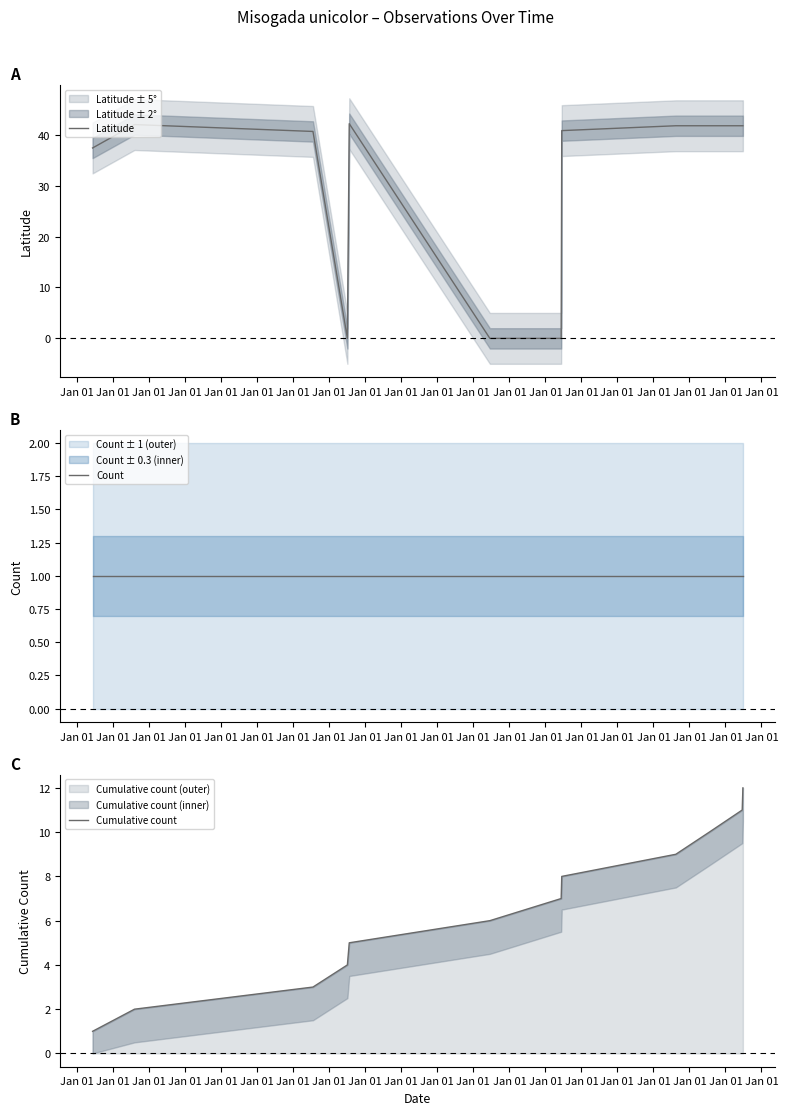

At which label does Latitude reach its peak?

Jan 01